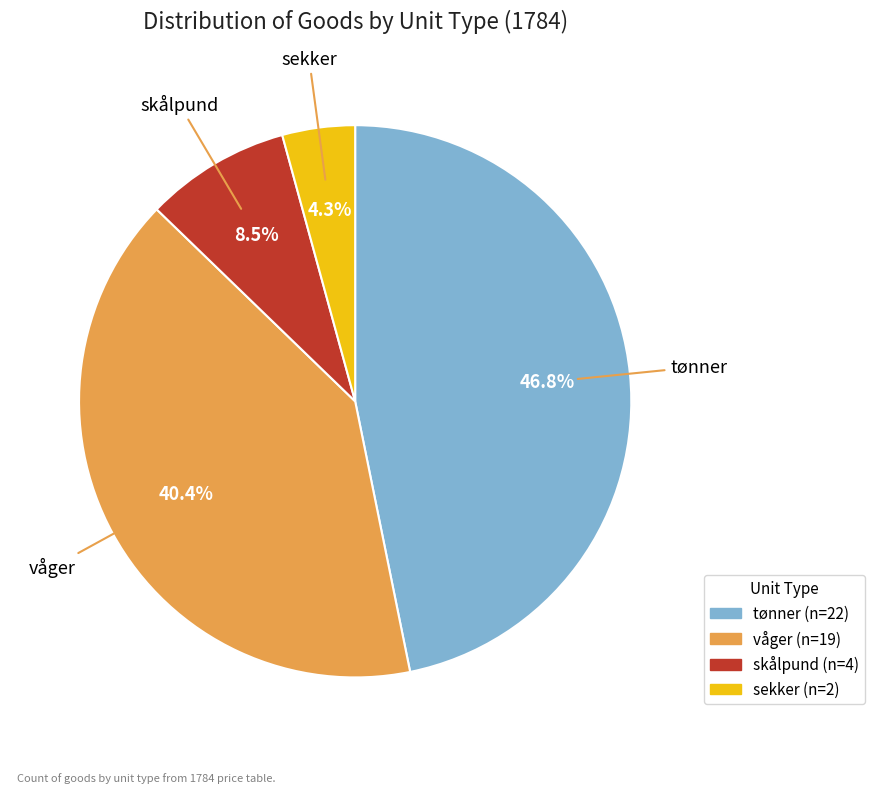

Count the number of slices in the pie.

4